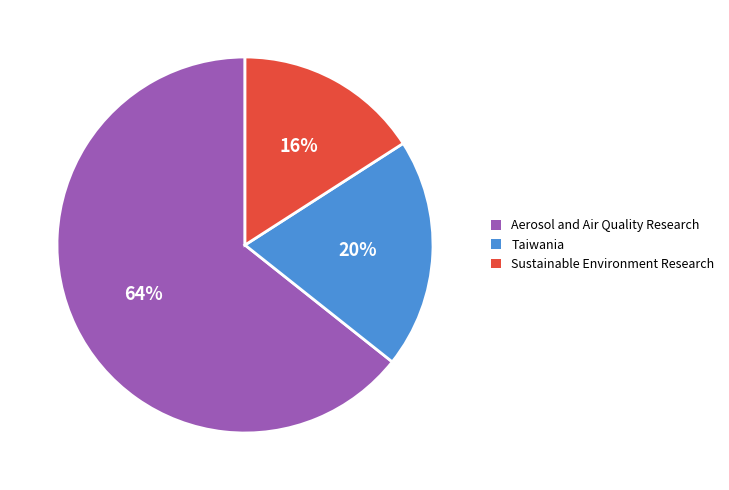

How many segments does this pie chart have?

3